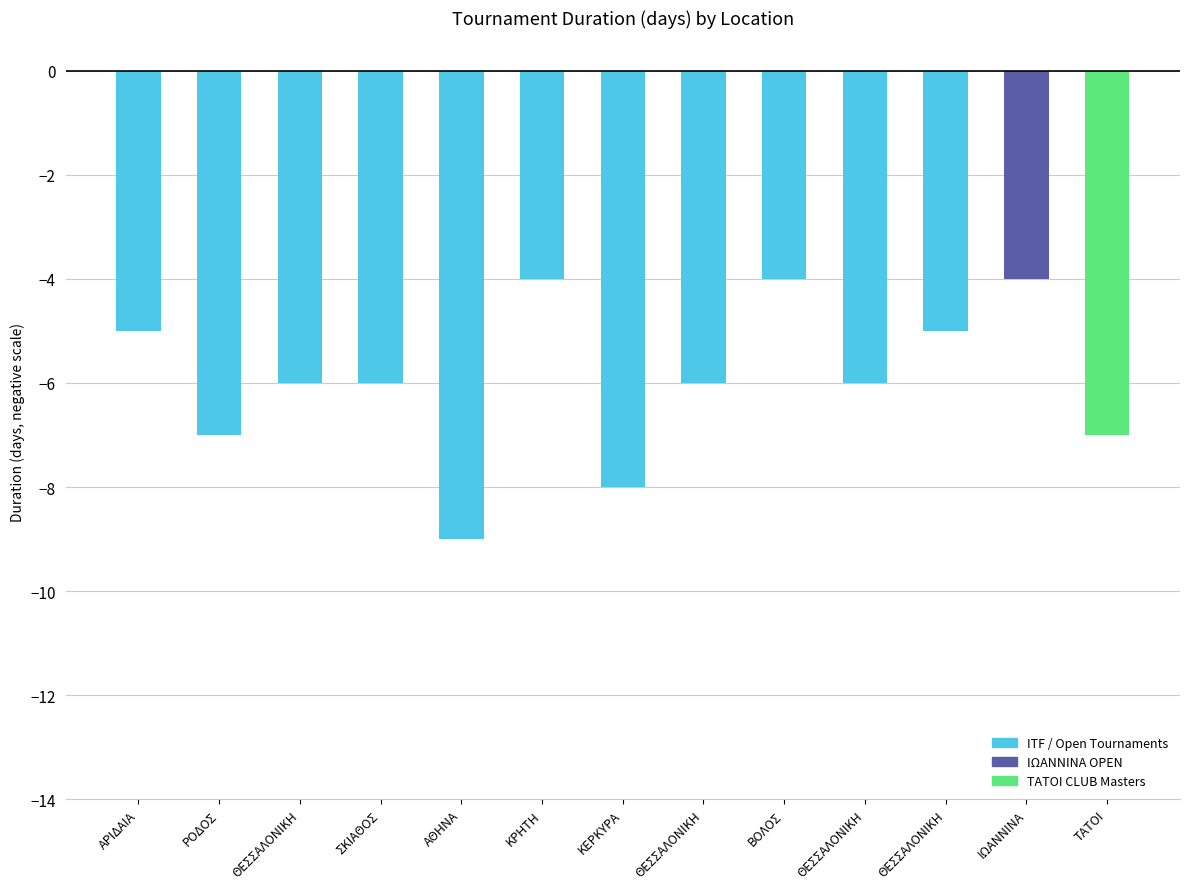

Rank the categories by value from lowest to highest.

ΑΘΗΝΑ, ΚΕΡΚΥΡΑ, ΡΟΔΟΣ, ΤΑΤΟΙ, ΘΕΣΣΑΛΟΝΙΚΗ, ΣΚΙΑΘΟΣ, ΘΕΣΣΑΛΟΝΙΚΗ, ΘΕΣΣΑΛΟΝΙΚΗ, ΑΡΙΔΑΙΑ, ΘΕΣΣΑΛΟΝΙΚΗ, ΚΡΗΤΗ, ΒΟΛΟΣ, ΙΩΑΝΝΙΝΑ